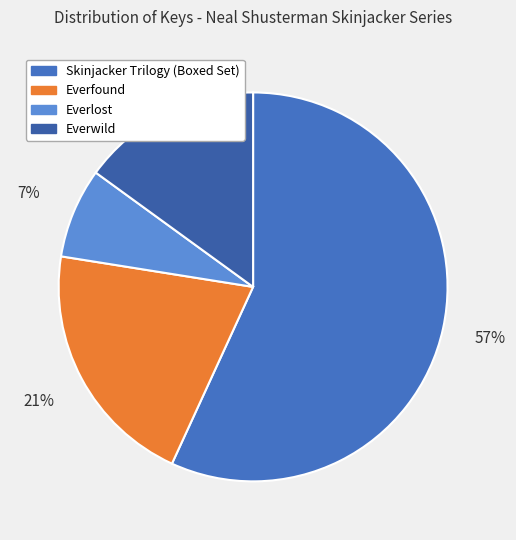

Which category has the biggest portion of the pie?

Skinjacker Trilogy (Boxed Set)